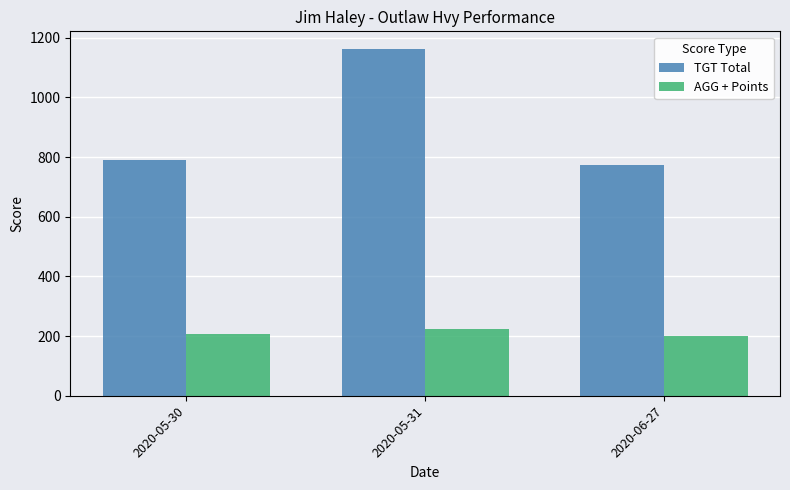

Which series has the widest spread of values?

TGT Total